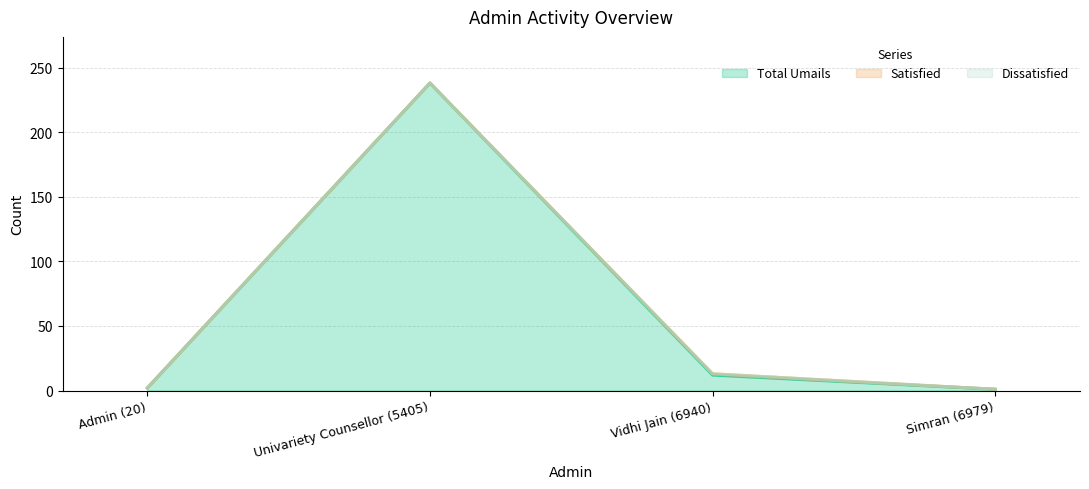

What are all the series names shown in the legend?

Total Umails, Satisfied, Dissatisfied